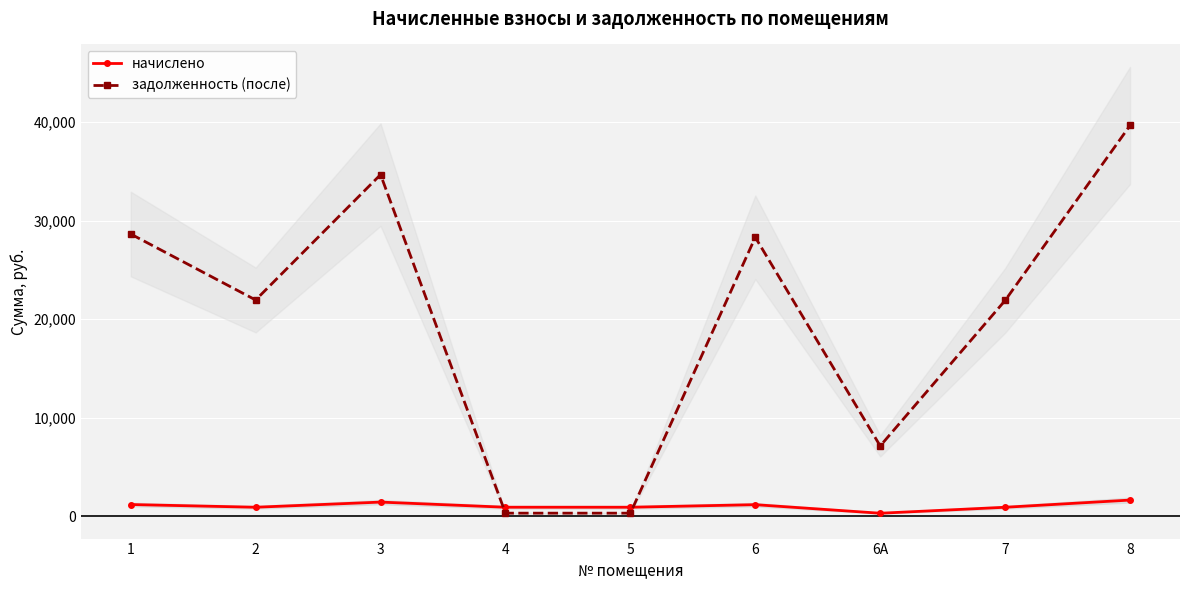

How many interior local valleys does the начислено series have?

3